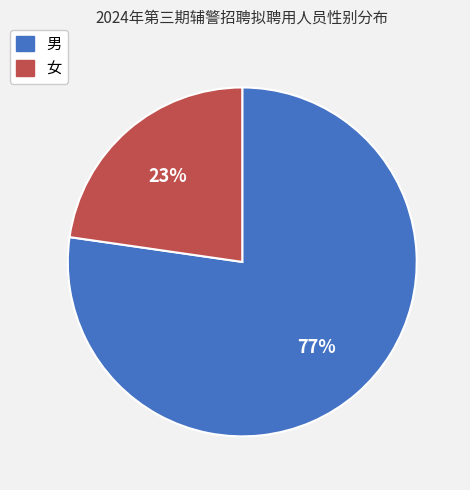

Between 男 and 女, which is larger?

男